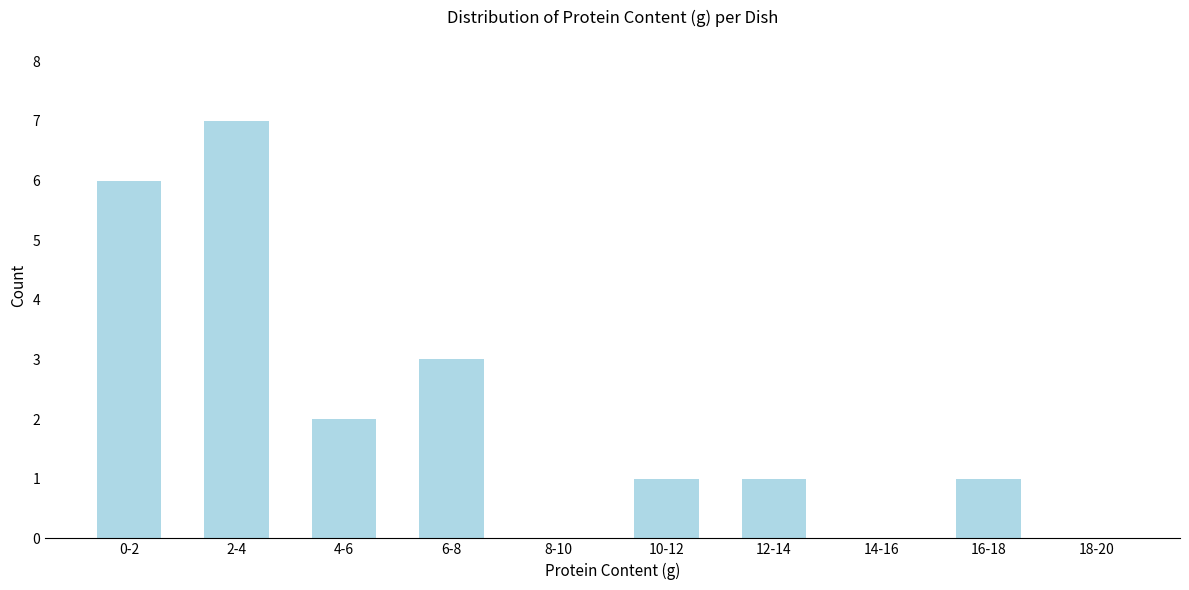

Reading right to left, extract all data points from this chart.

18-20=0	16-18=1	14-16=0	12-14=1	10-12=1	8-10=0	6-8=3	4-6=2	2-4=7	0-2=6